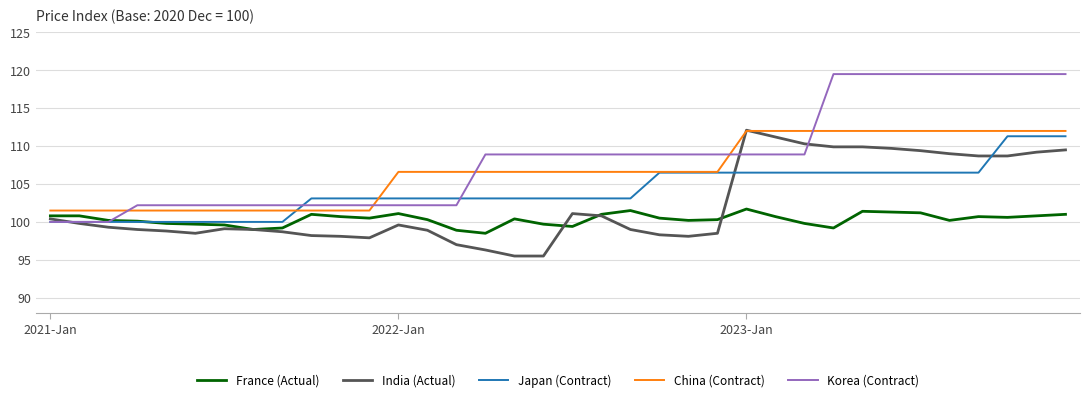

Which series has the widest spread of values?

Korea (Contract)